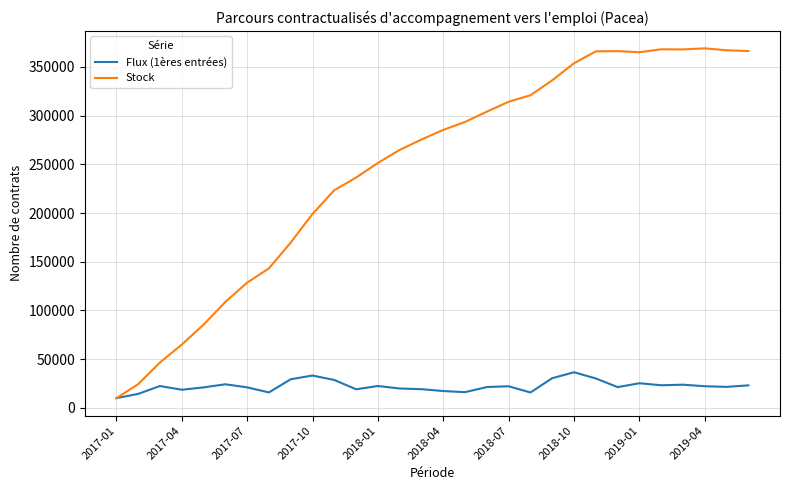

What are all the series names shown in the legend?

Flux (1ères entrées), Stock